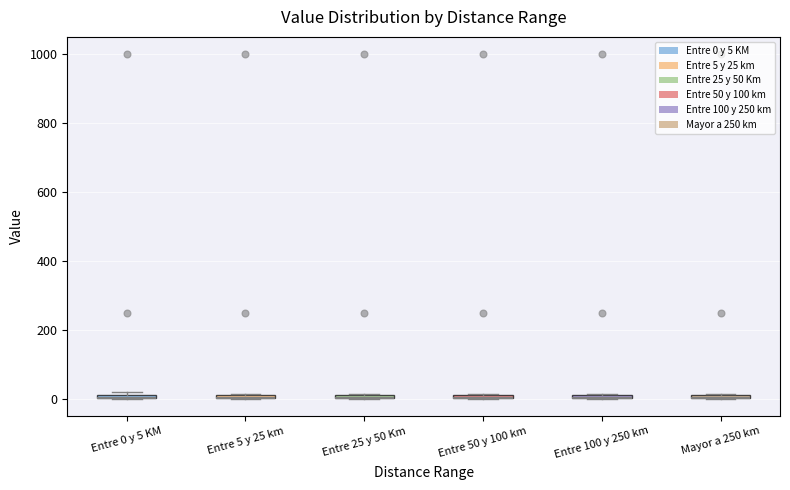

Where is the upper edge of the box for Entre 50 y 100 km on the y-axis? The values are not printed on the chart, so give them approximately, as read against the axis.

20